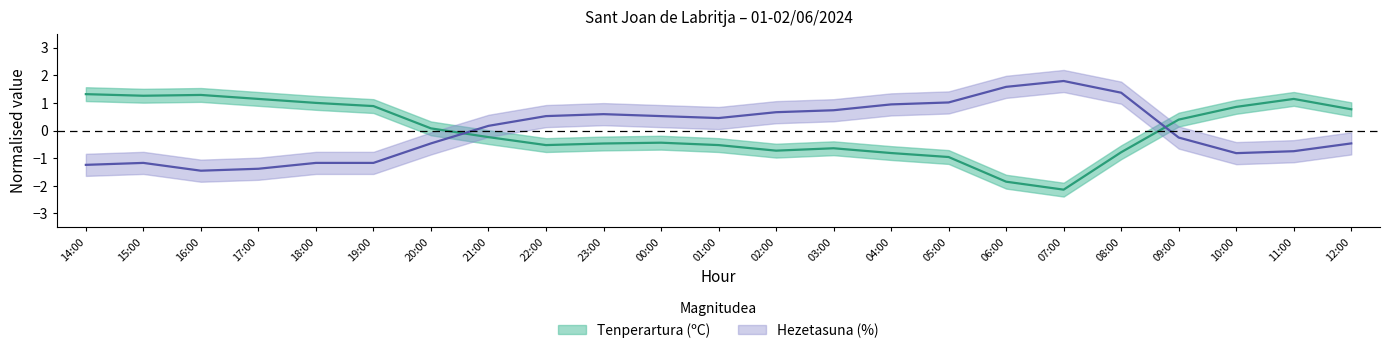

What is the approximate value of Tenperartura (ºC) at 17:00?

1.1